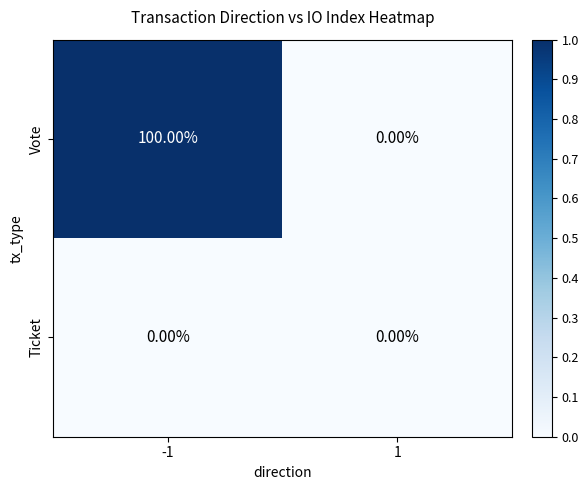

Which series has the largest range (max minus min)?

Vote